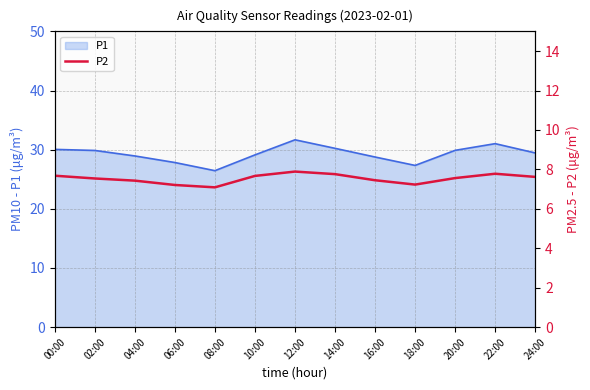

The value of P1 at 18:00 is 14.3. True or false?

False